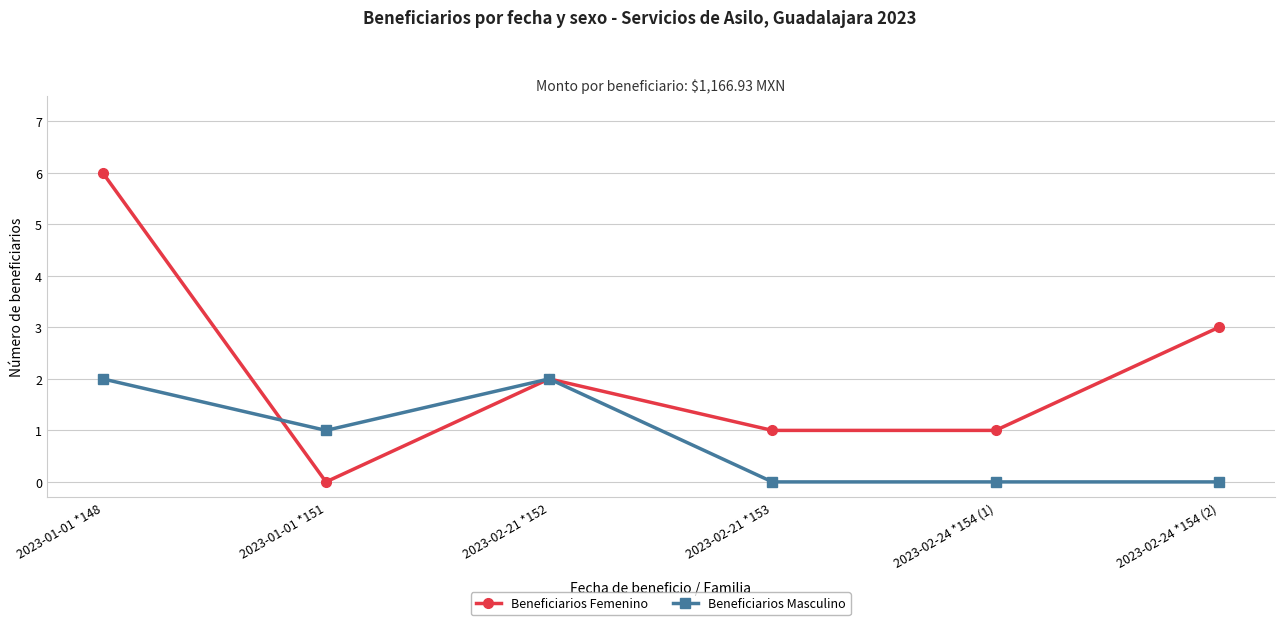

List the series in order of their overall mean, highest first.

Beneficiarios Femenino, Beneficiarios Masculino